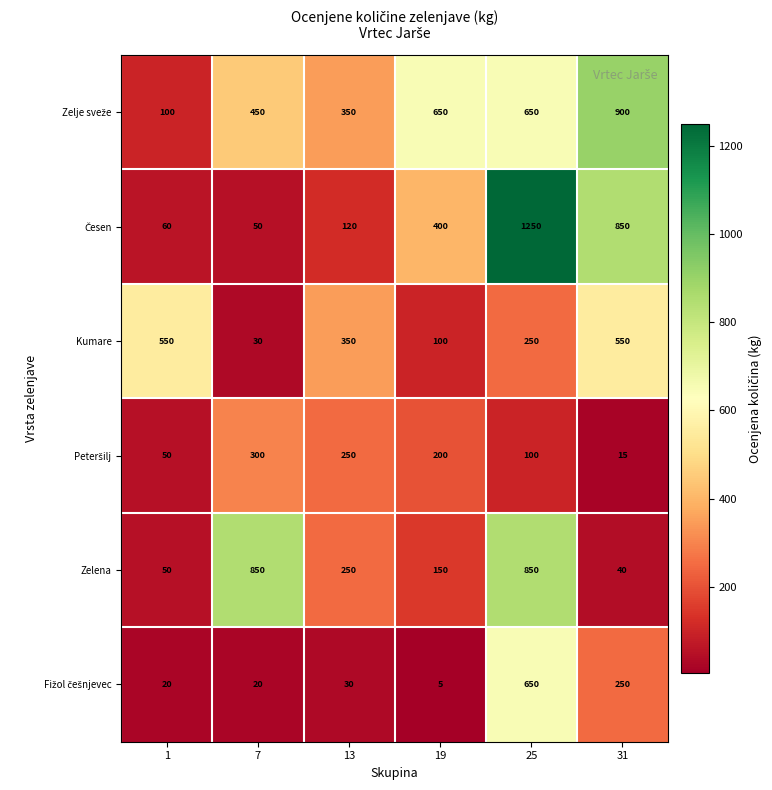

How many series are shown in this chart?

6